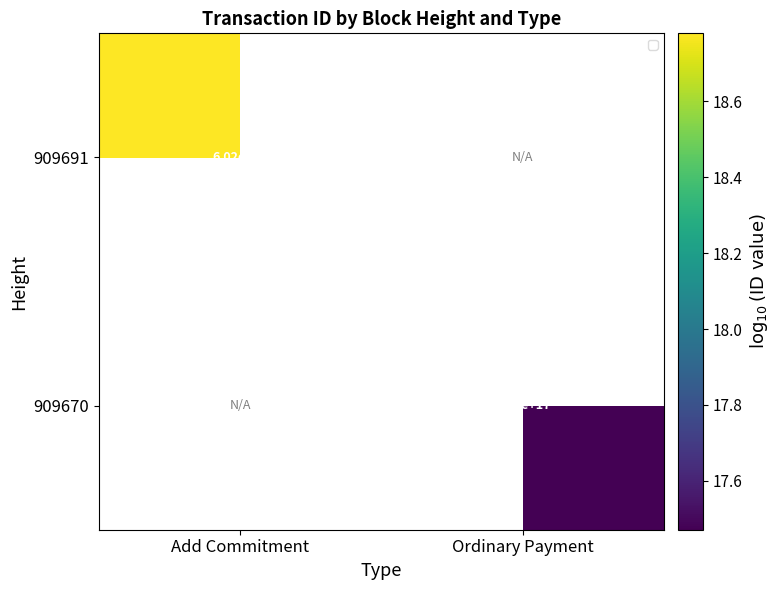

Rank the categories by 909670 value from lowest to highest.

Add Commitment, Ordinary Payment